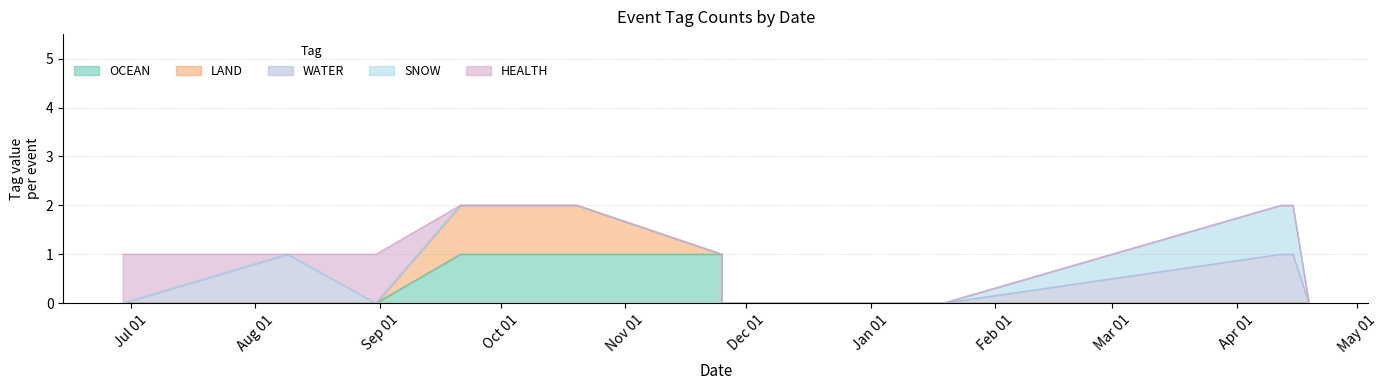

Rank the series by their maximum value, from highest to lowest.

OCEAN, LAND, WATER, SNOW, HEALTH